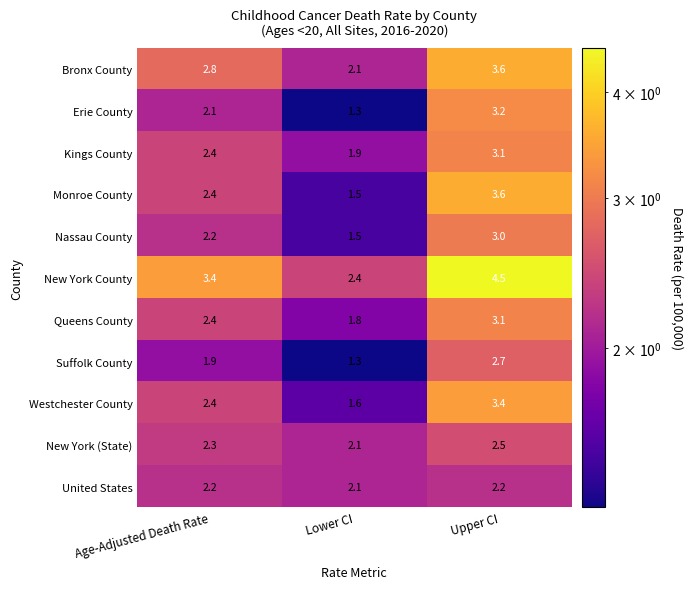

What is the spread (max minus min) of values at Age-Adjusted Death Rate?

1.5